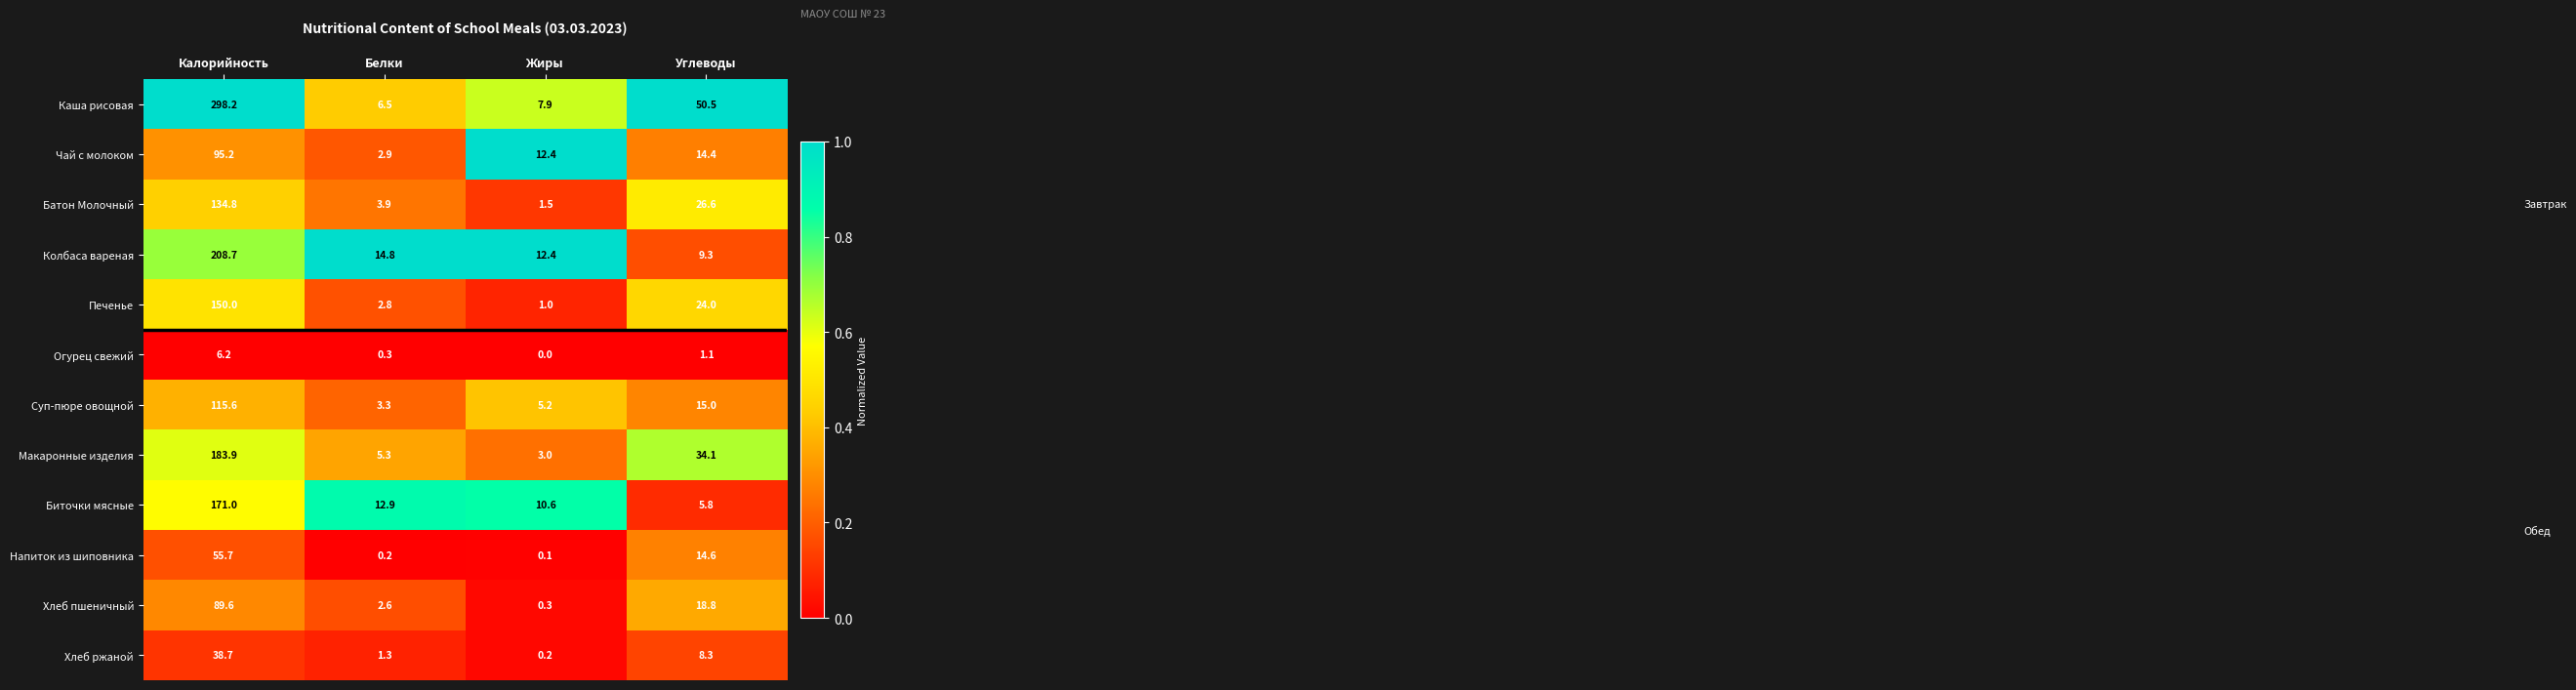

What is the difference between the second highest and minimum values in the Чай с молоком series?

11.5